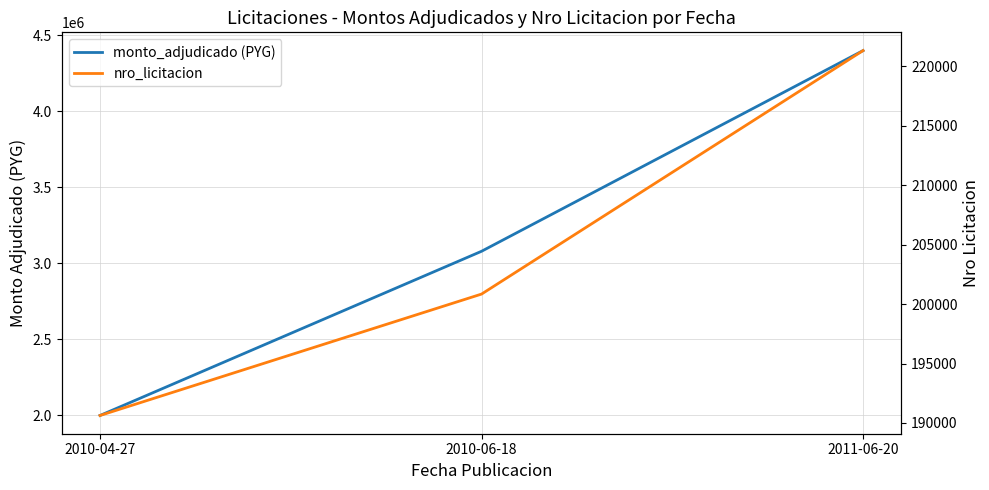

What is the label of the 1st point from the right?

2011-06-20